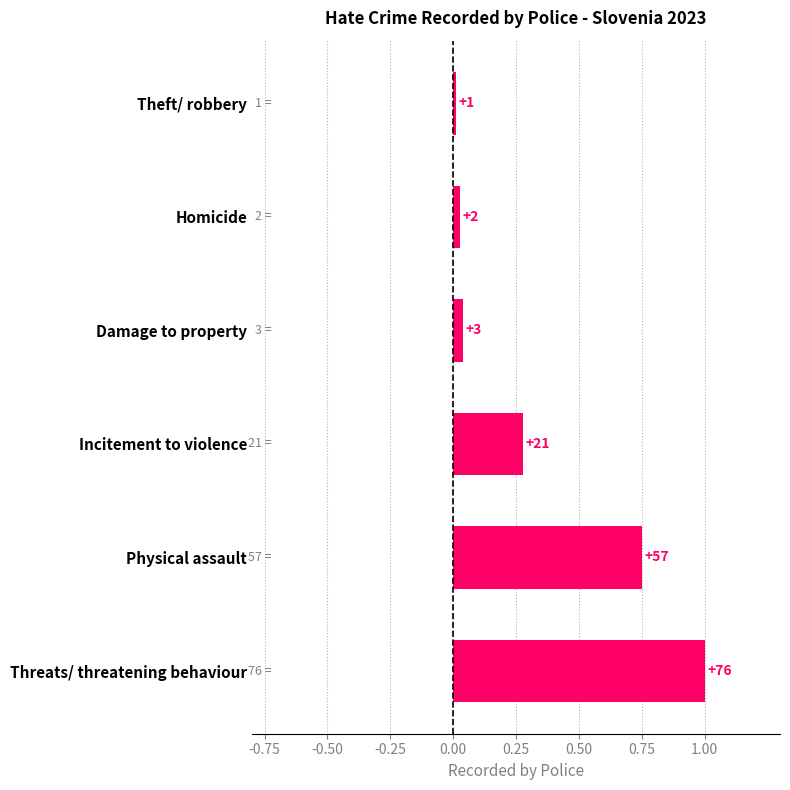

Does the chart contain any negative values?

No